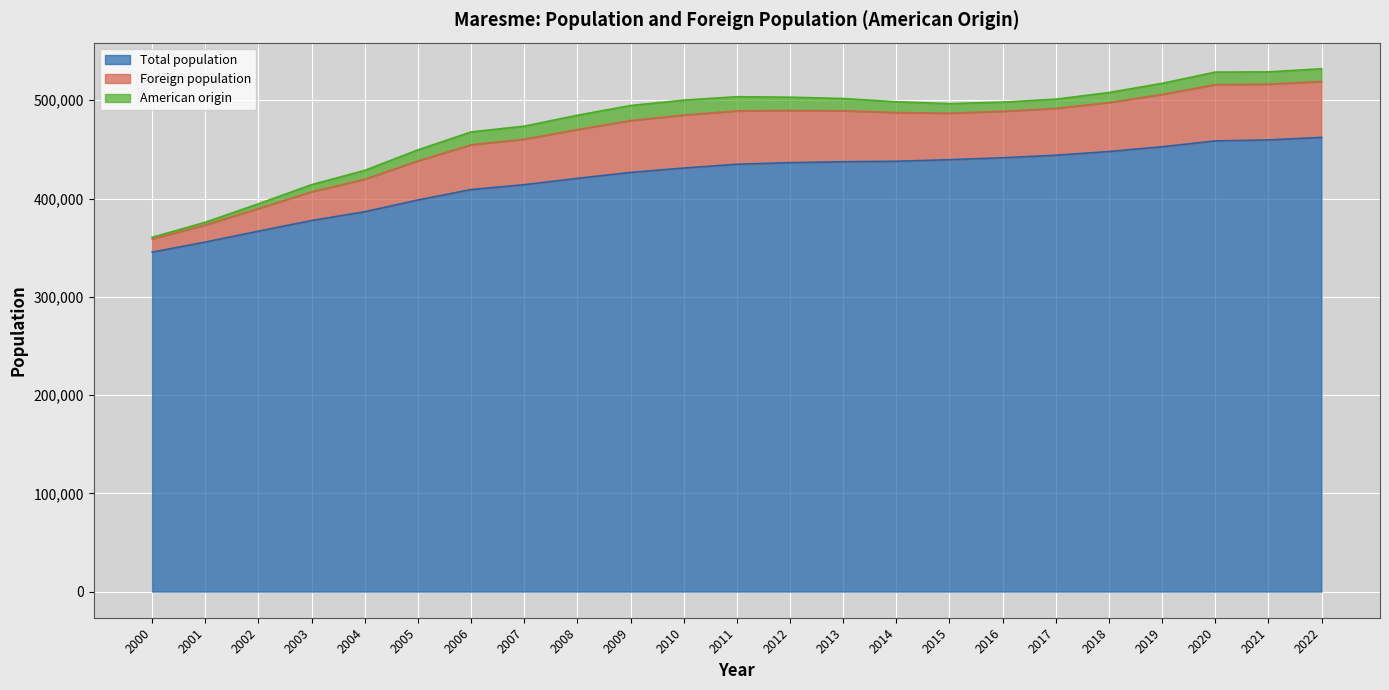

What is the minimum value for Total population?

345423